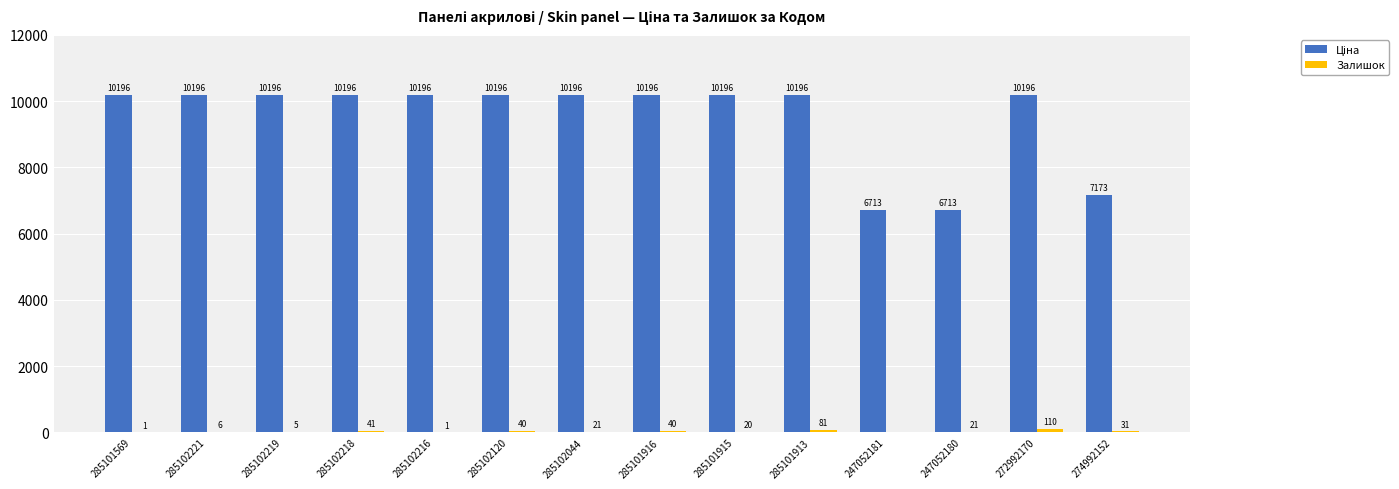

How many groups of bars are there?

14